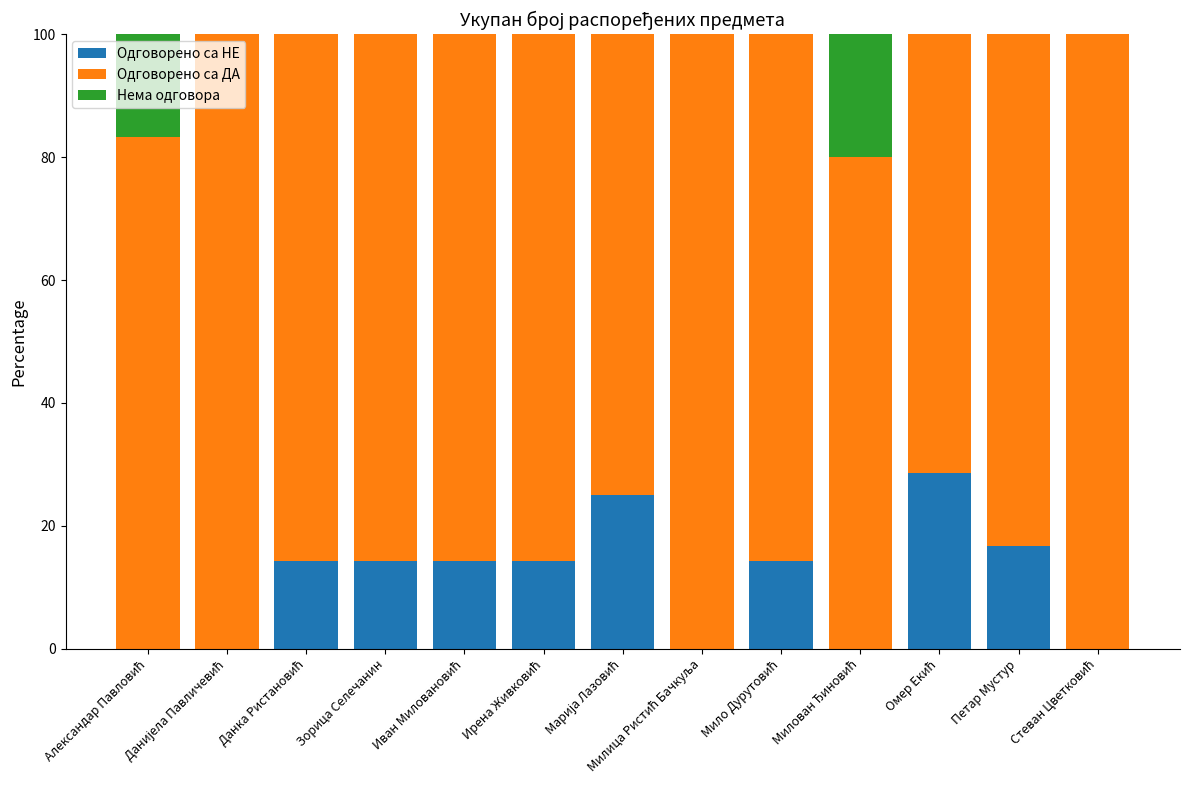

Is it true that Одговорено са НЕ equals 16.7 at Петар Мустур?

True